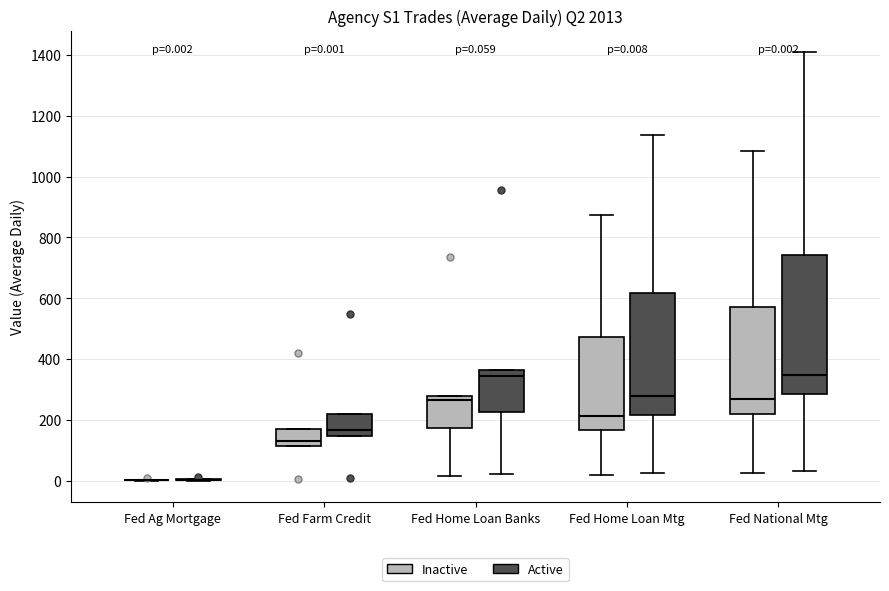

Comparing the boxes themselves (not the whiskers), which one is the tallest?

Fed National Mtg (Active)